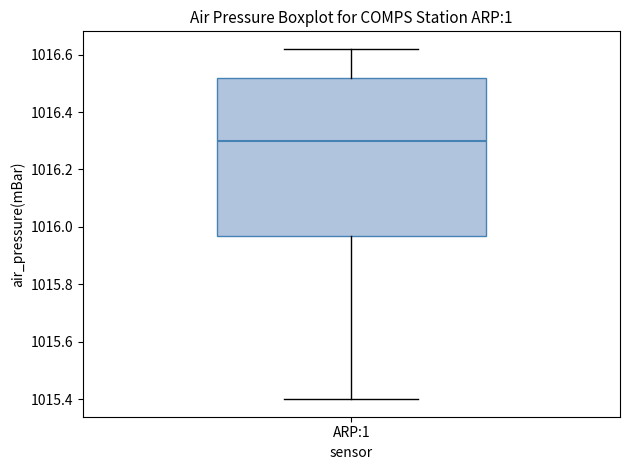

Read this box plot against the y-axis: the position of the median line, the range covered by the box, and the ends of both whiskers. The values are not printed on the chart, so give them approximately, as read against the axis.

median 1016.30, box 1015.98 to 1016.52, whiskers 1015.40 to 1016.62